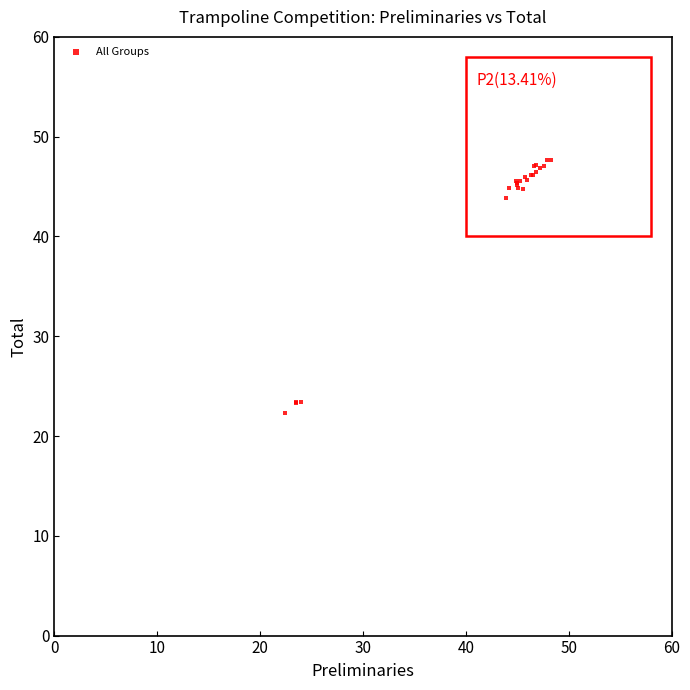

What Y value in the scatter plot is closest to 35?

43.8